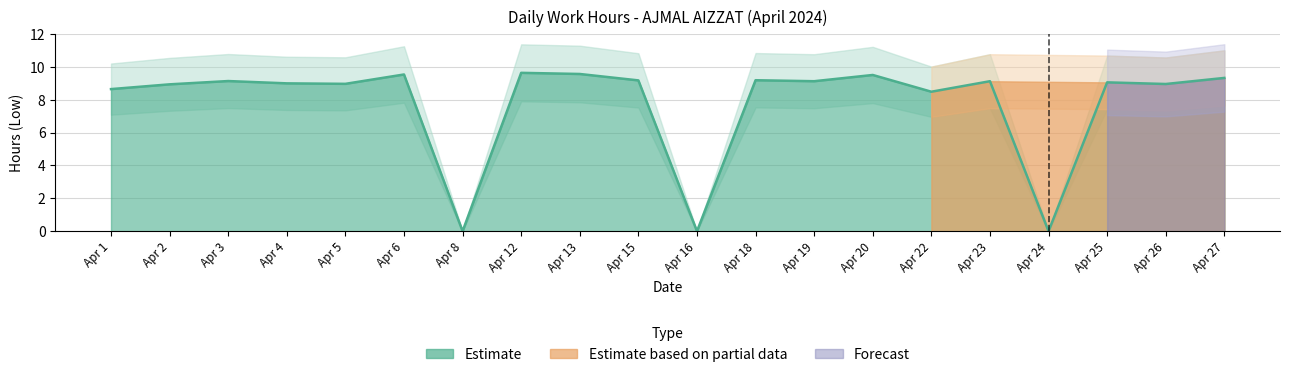

What is the average value of the Estimate series?

7.8